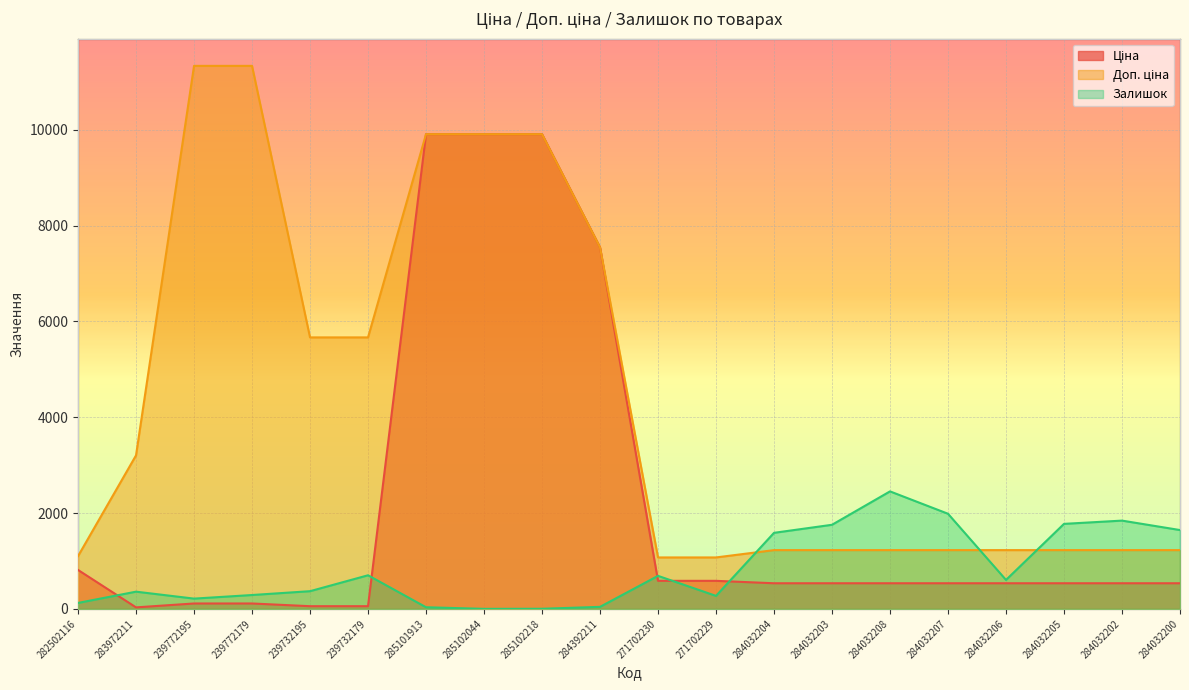

Reading left to right, what are all the values shown in this chart?

Ціна: 282502116=813.0	283972211=32.0	239772195=113.3	239772179=113.3	239732195=56.7	239732179=56.7	285101913=9908.5	285102044=9908.5	285102218=9908.5	284392211=7545.9	271702230=586.0	271702229=586.0	284032204=535.4	284032203=535.4	284032208=535.4	284032207=535.4	284032206=535.4	284032205=535.4	284032202=535.4	284032200=535.4
Доп. ціна: 282502116=1101.8	283972211=3205.0	239772195=11334.0	239772179=11334.0	239732195=5667.0	239732179=5667.0	285101913=9908.5	285102044=9908.5	285102218=9908.5	284392211=7545.9	271702230=1074.5	271702229=1074.5	284032204=1227.2	284032203=1227.2	284032208=1227.2	284032207=1227.2	284032206=1227.2	284032205=1227.2	284032202=1227.2	284032200=1227.2
Залишок: 282502116=125.0	283972211=360.0	239772195=215.0	239772179=290.0	239732195=370.0	239732179=702.0	285101913=35.0	285102044=1.0	285102218=3.0	284392211=43.0	271702230=690.0	271702229=272.0	284032204=1588.0	284032203=1756.0	284032208=2453.0	284032207=1986.0	284032206=605.0	284032205=1775.0	284032202=1843.0	284032200=1646.0